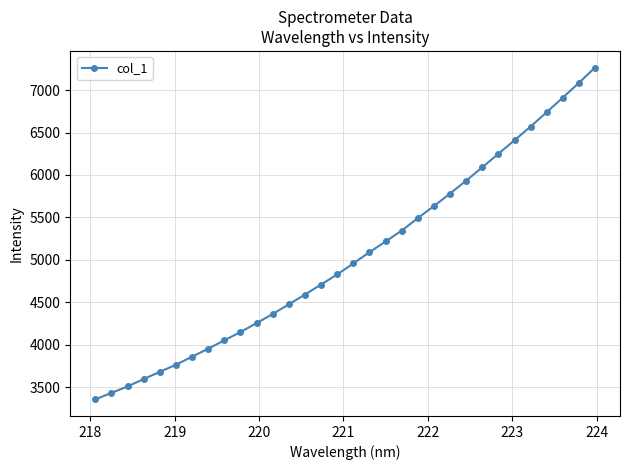

What is the value of the 20th point from the left?

5345.0